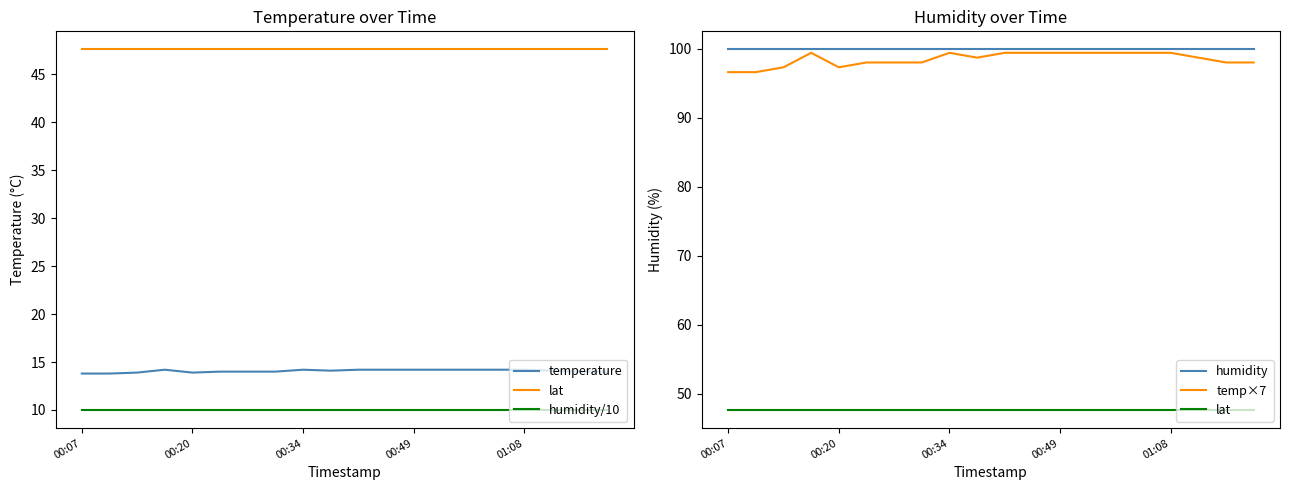

True or false: lat and humidity intersect in this chart.

False